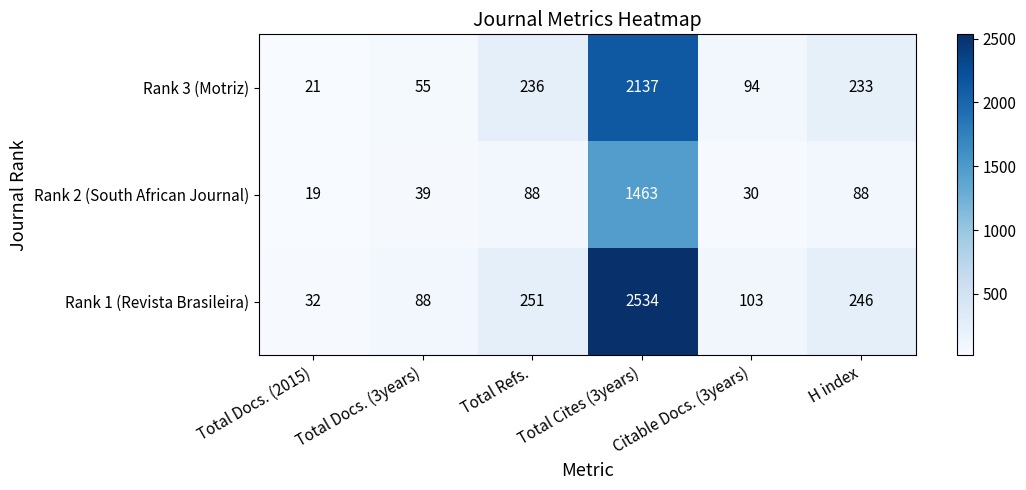

What is the difference between the highest and lowest values at Total Docs. (3years)?

49